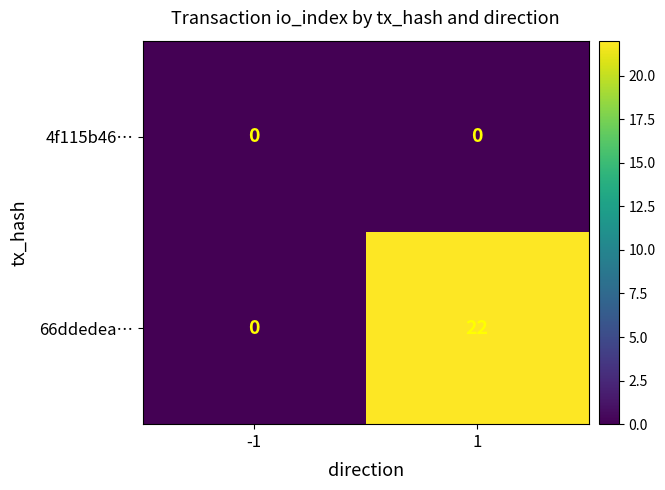

Rank the series by their average value, from highest to lowest.

66ddedea…, 4f115b46…